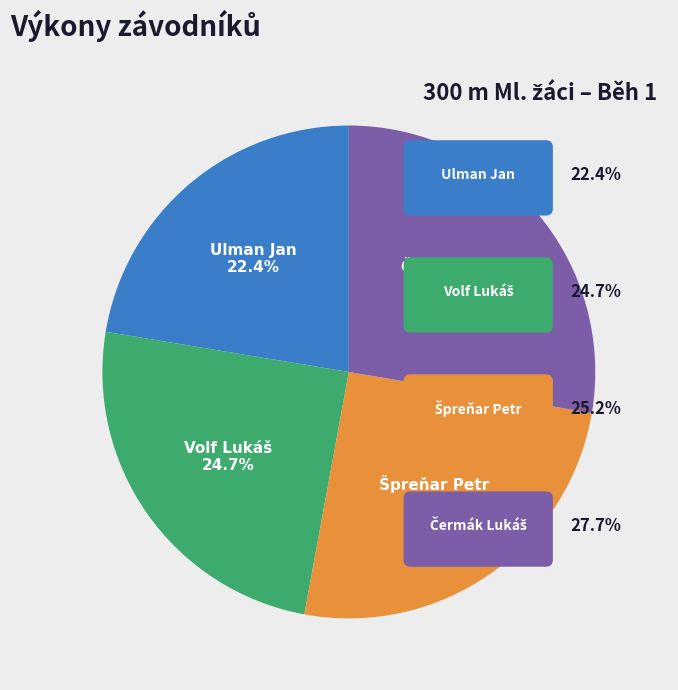

To the nearest percent, what portion does Ulman Jan represent?

22%